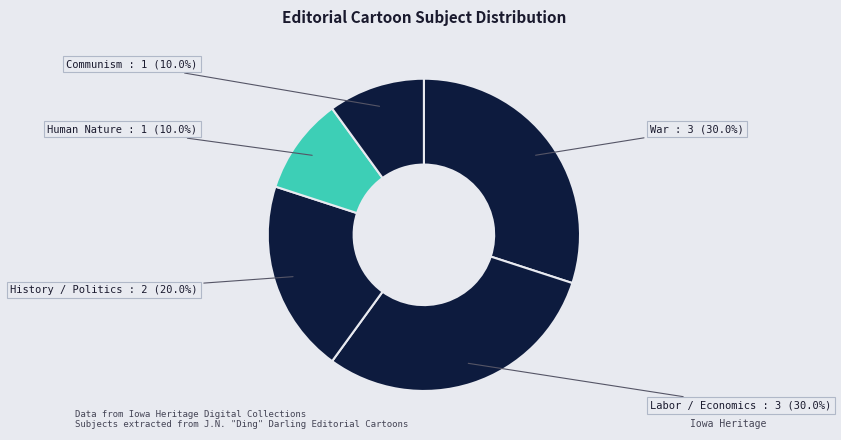

How many segments does this pie chart have?

5